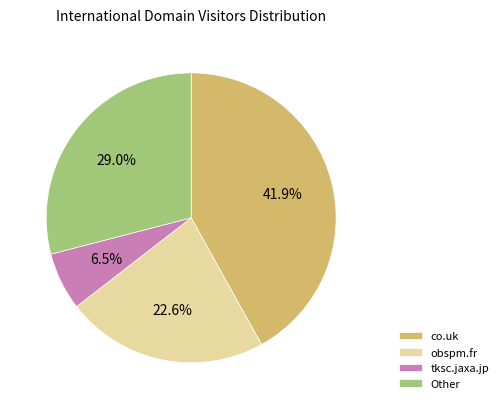

What is the ratio of the value at Other to the value at co.uk?

0.7